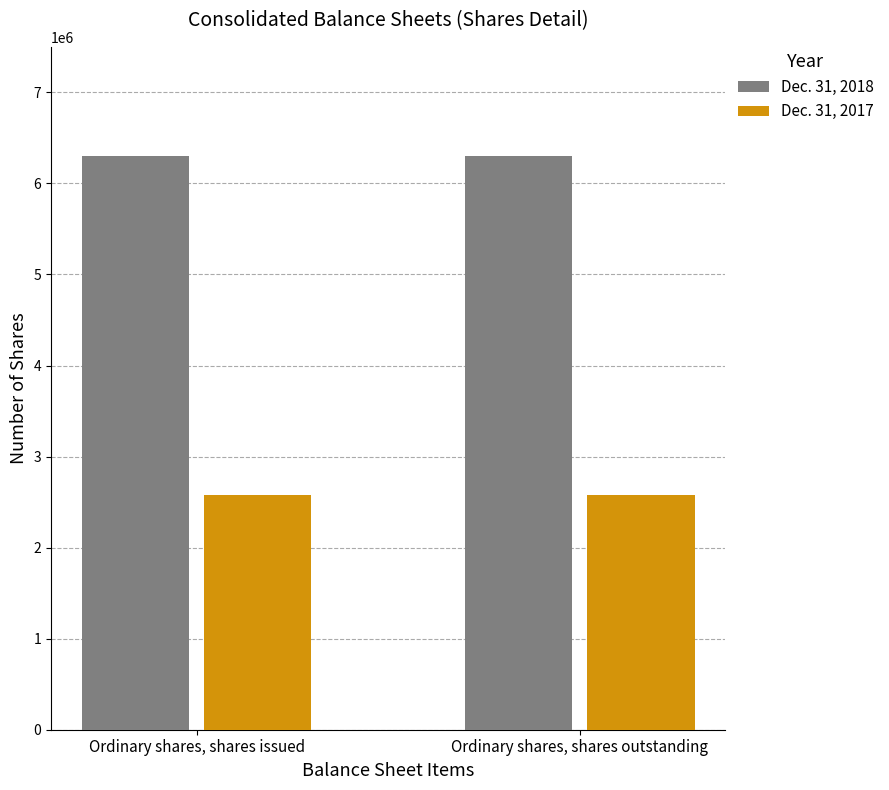

Is it true that Dec. 31, 2018 equals 6304677 at Ordinary shares, shares issued?

True